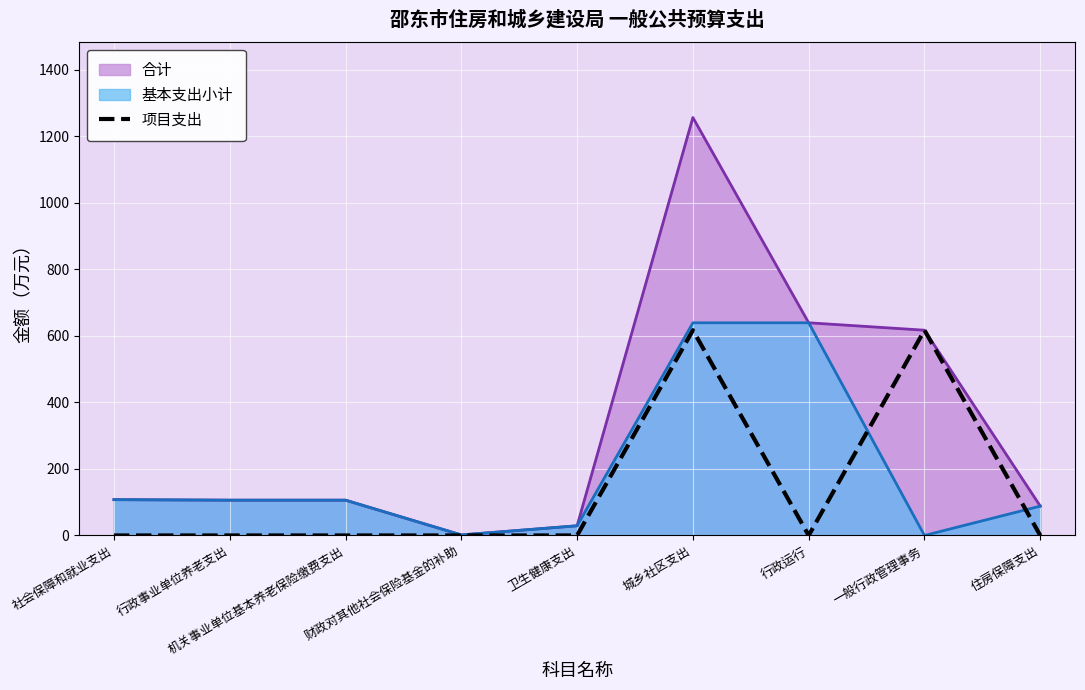

At which category does the chart reach its peak across all series?

城乡社区支出